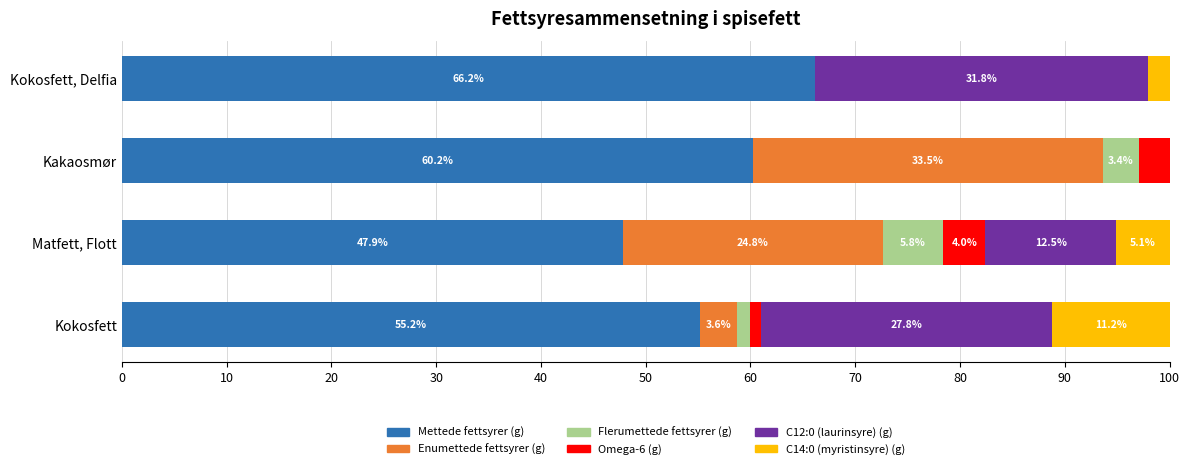

Where is Mettede fettsyrer (g) nearest to the value 57?

Kokosfett